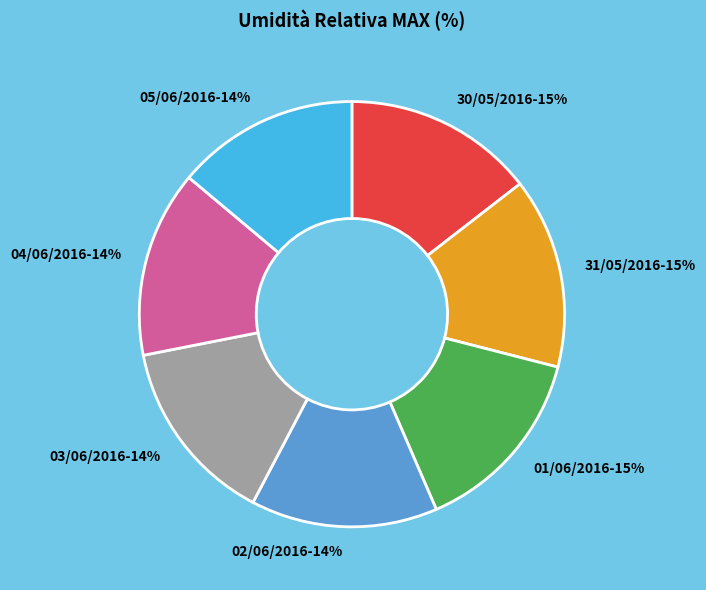

Count the number of slices in the pie.

7